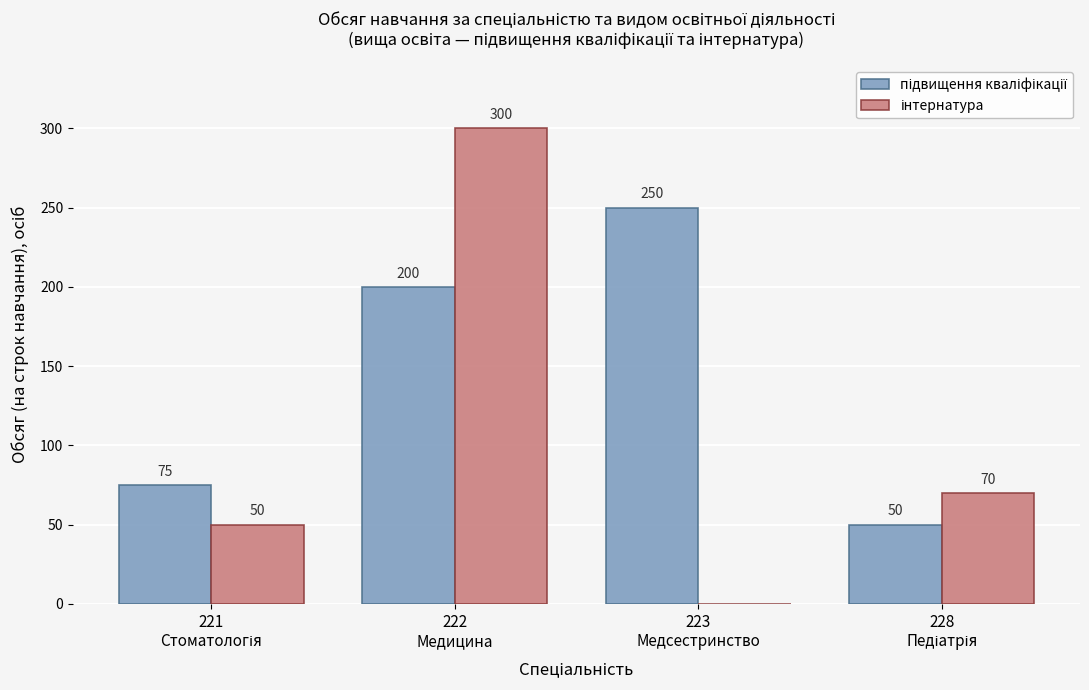

What is the greatest value displayed?

300